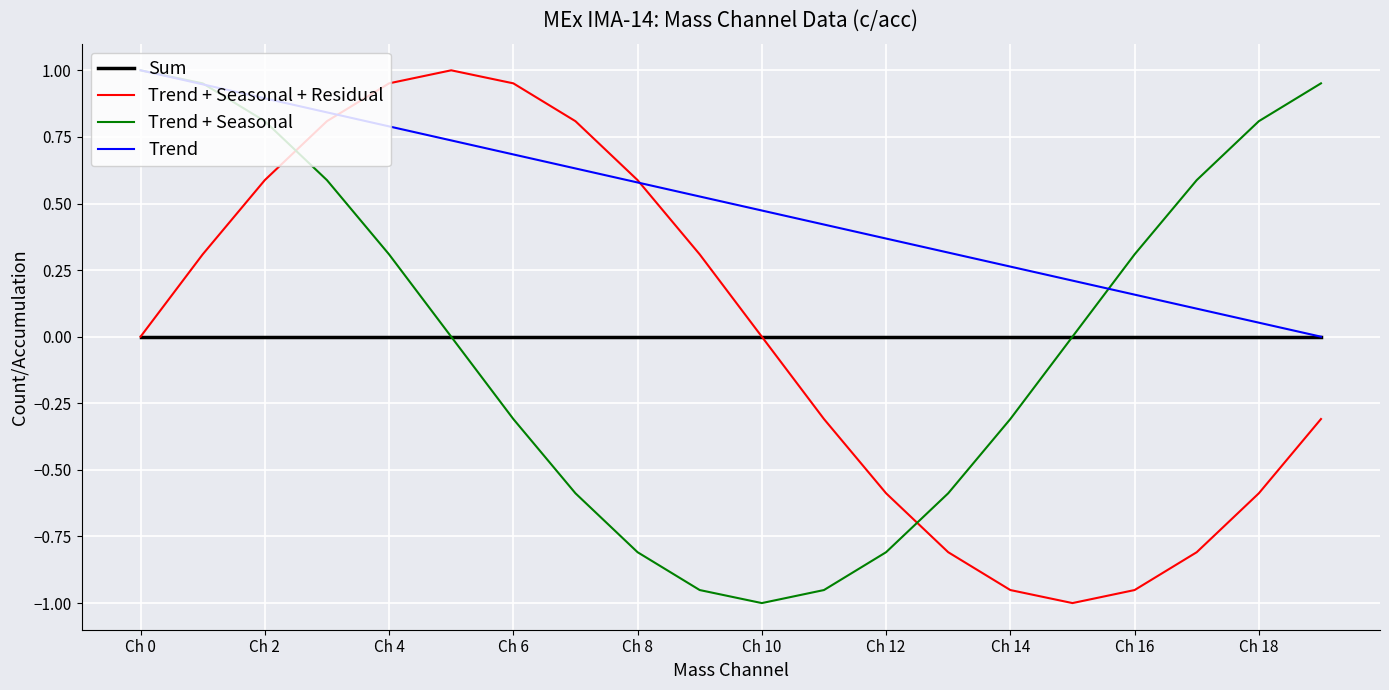

True or false: Trend and Trend + Seasonal + Residual cross at least once.

True